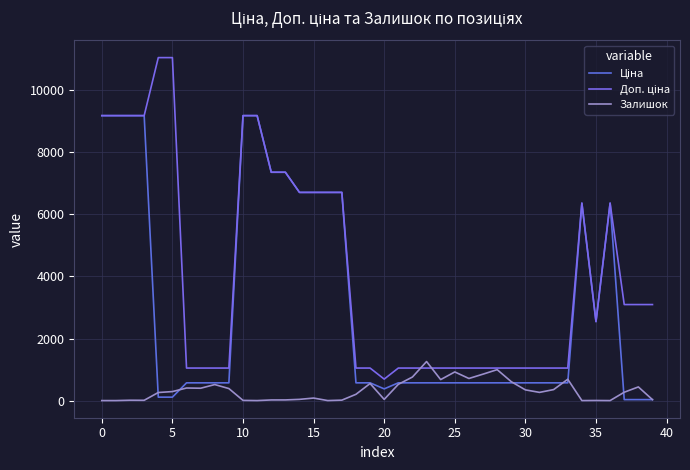

How many series are shown in this chart?

3